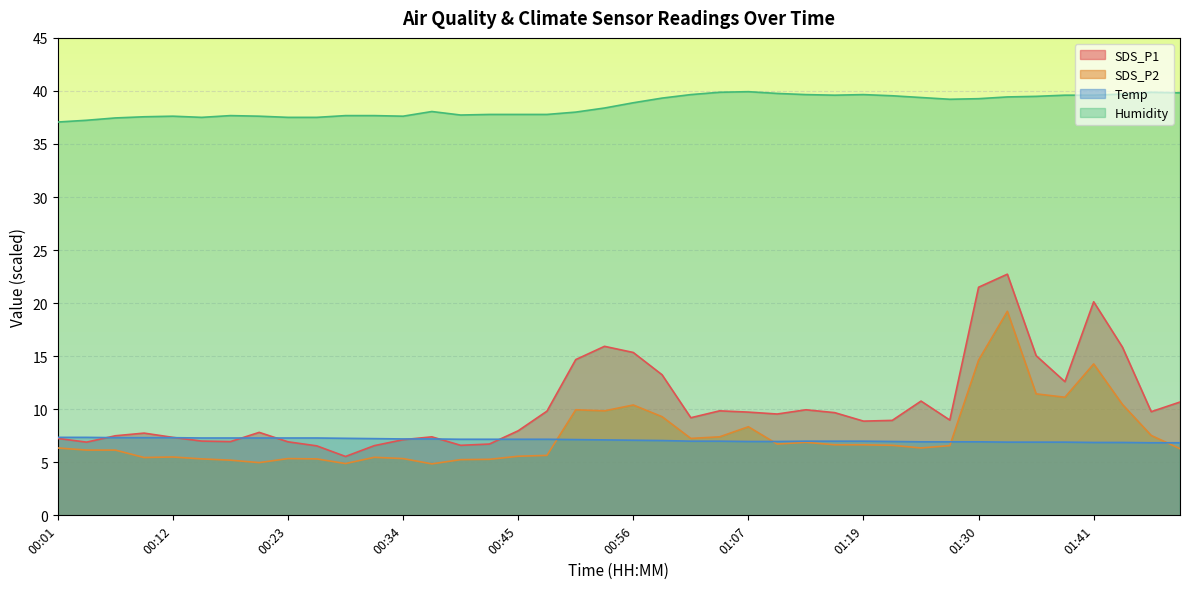

At which category does SDS_P2 reach its first local valley?

00:09